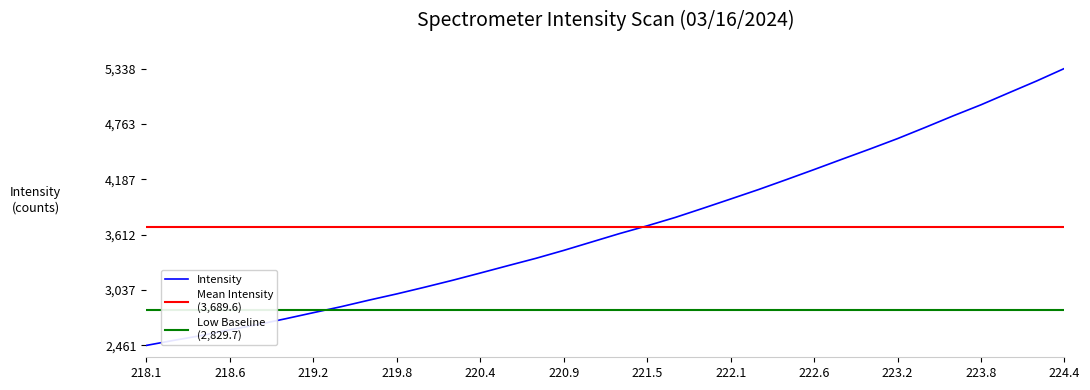

At which label does Intensity reach its peak?

224.4